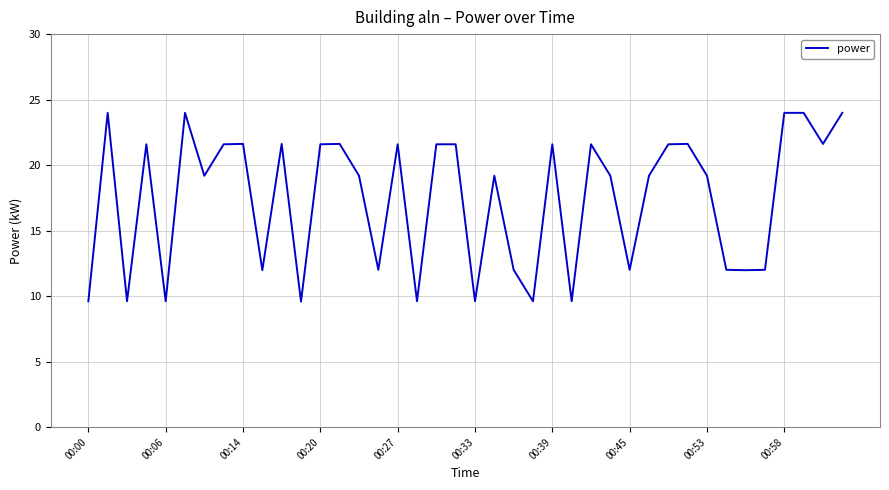

What is the greatest value displayed?

24.0